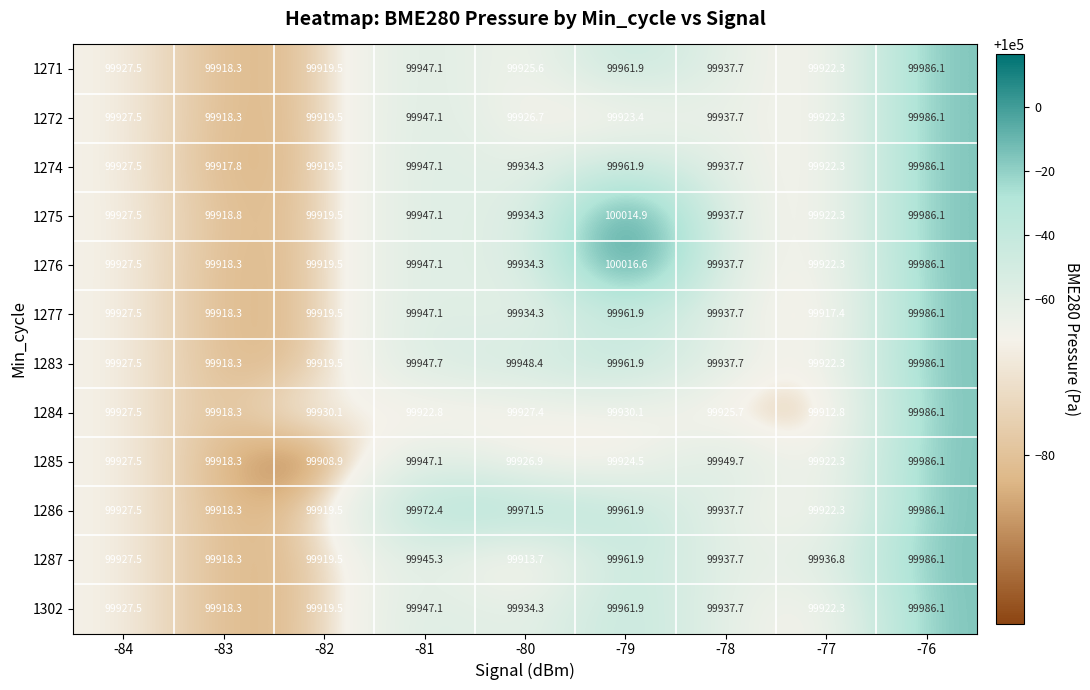

The 1275 series shows 99934.3 at -80. True or false?

True